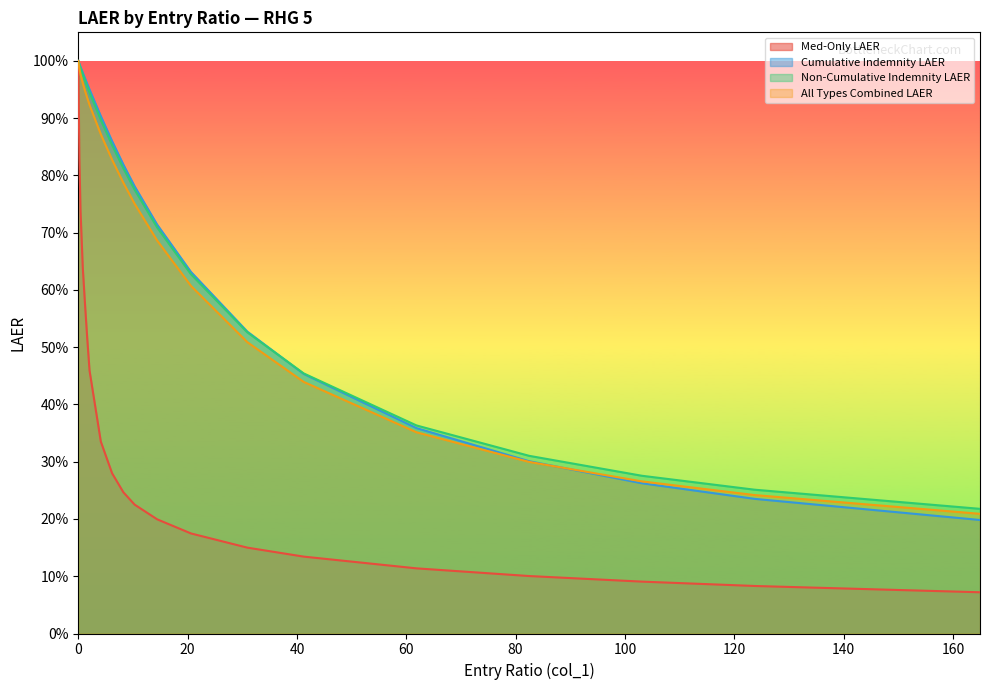

True or false: Med-Only LAER and All Types Combined LAER intersect in this chart.

False